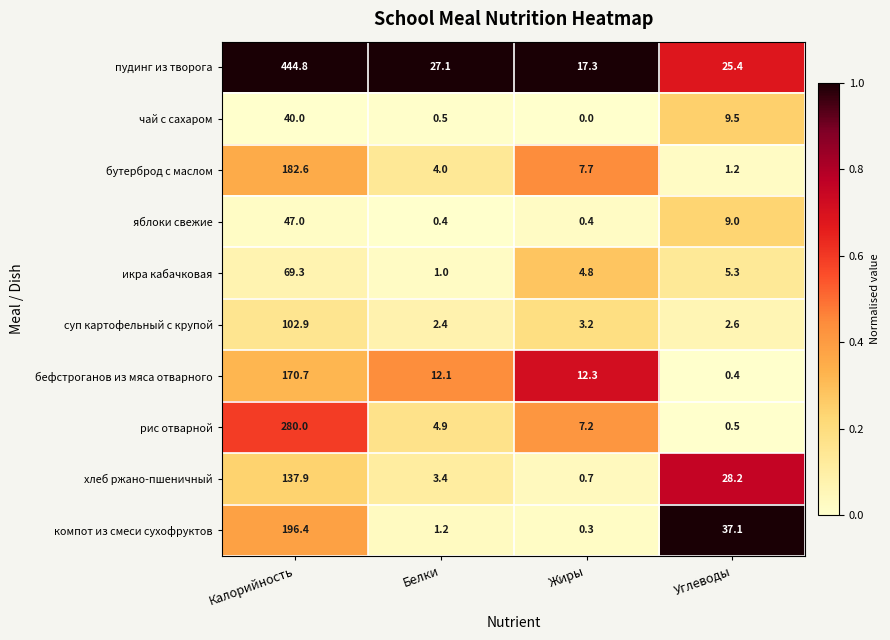

Which series has the widest spread of values?

пудинг из творога